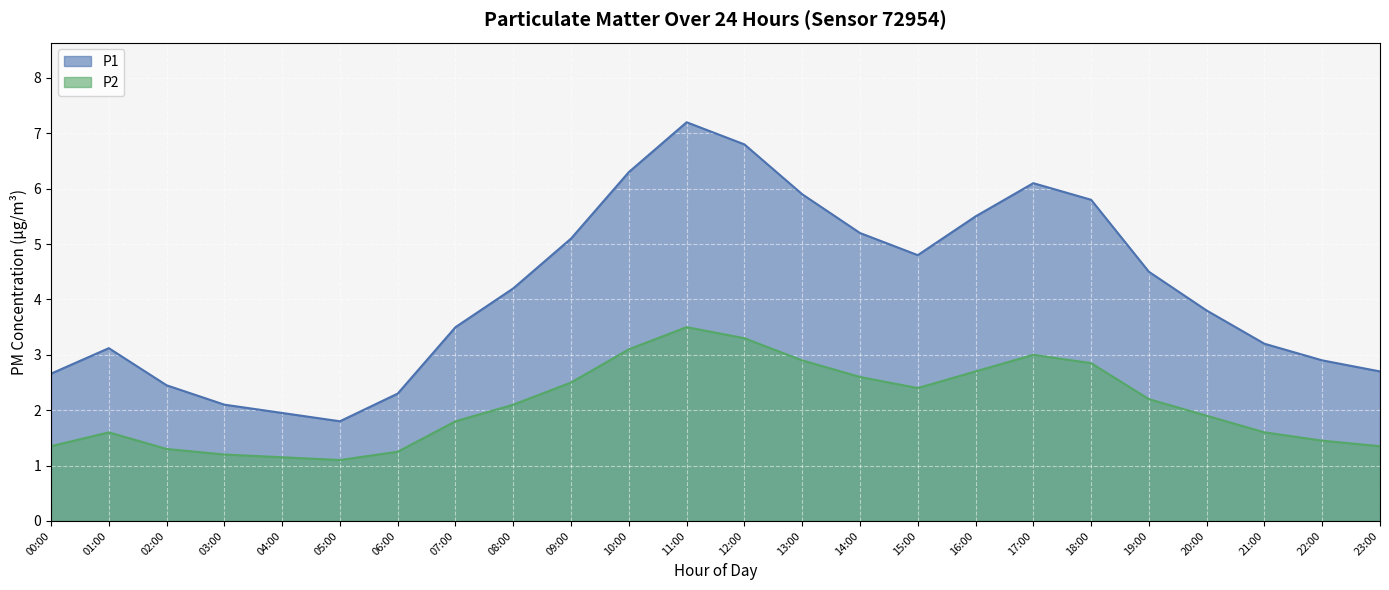

Rank the categories by P2 value from highest to lowest.

11:00, 12:00, 10:00, 17:00, 13:00, 18:00, 16:00, 14:00, 09:00, 15:00, 19:00, 08:00, 20:00, 07:00, 01:00, 21:00, 22:00, 00:00, 23:00, 02:00, 06:00, 03:00, 04:00, 05:00